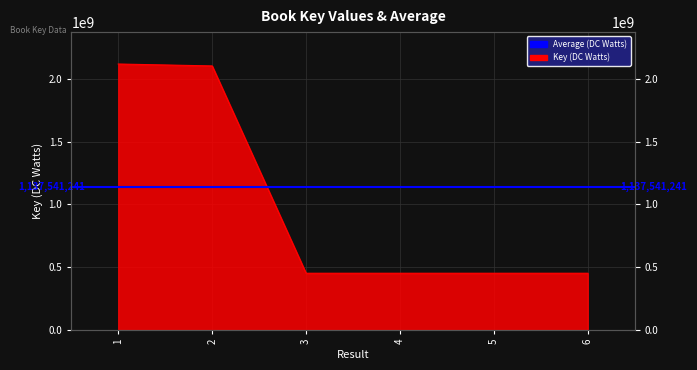

List the labels in order of value, smallest first.

6, 5, 4, 3, 2, 1